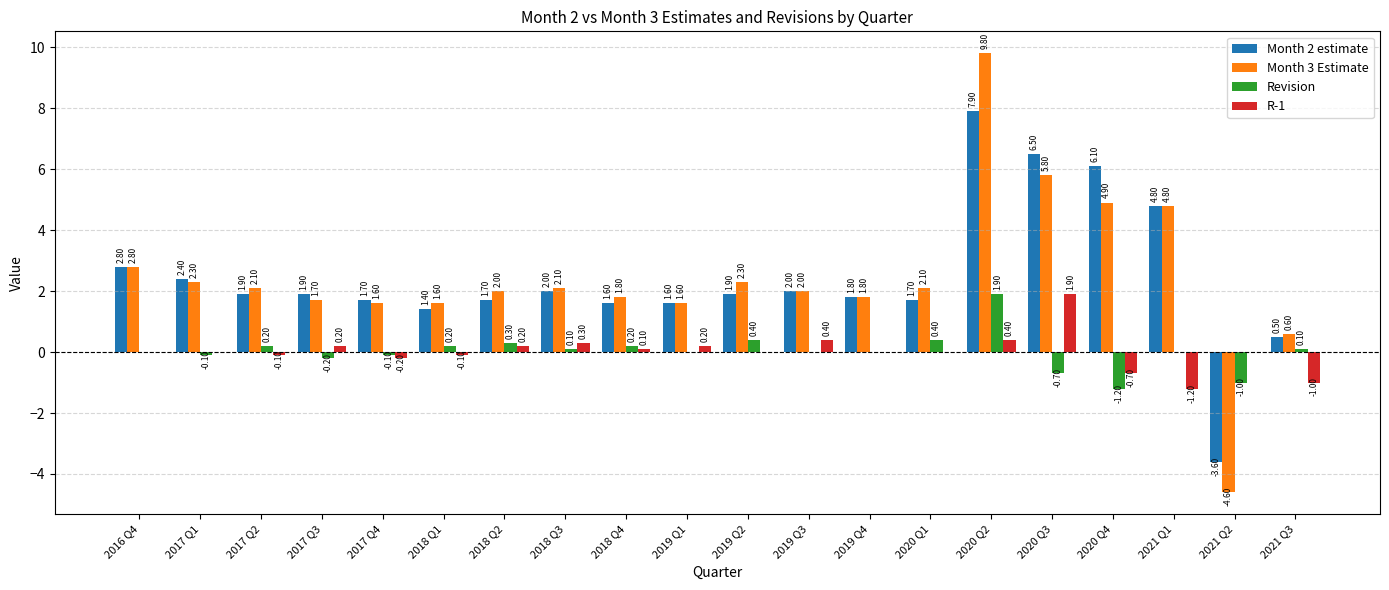

At which category is the sum across all series the highest?

2020 Q2